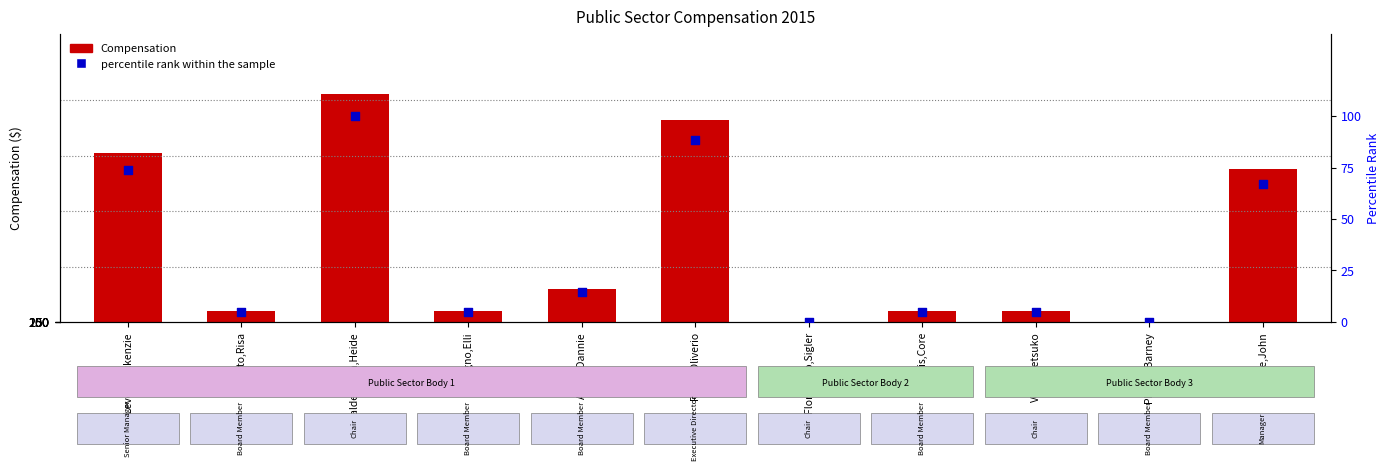

Which series has the largest total across all categories?

Compensation